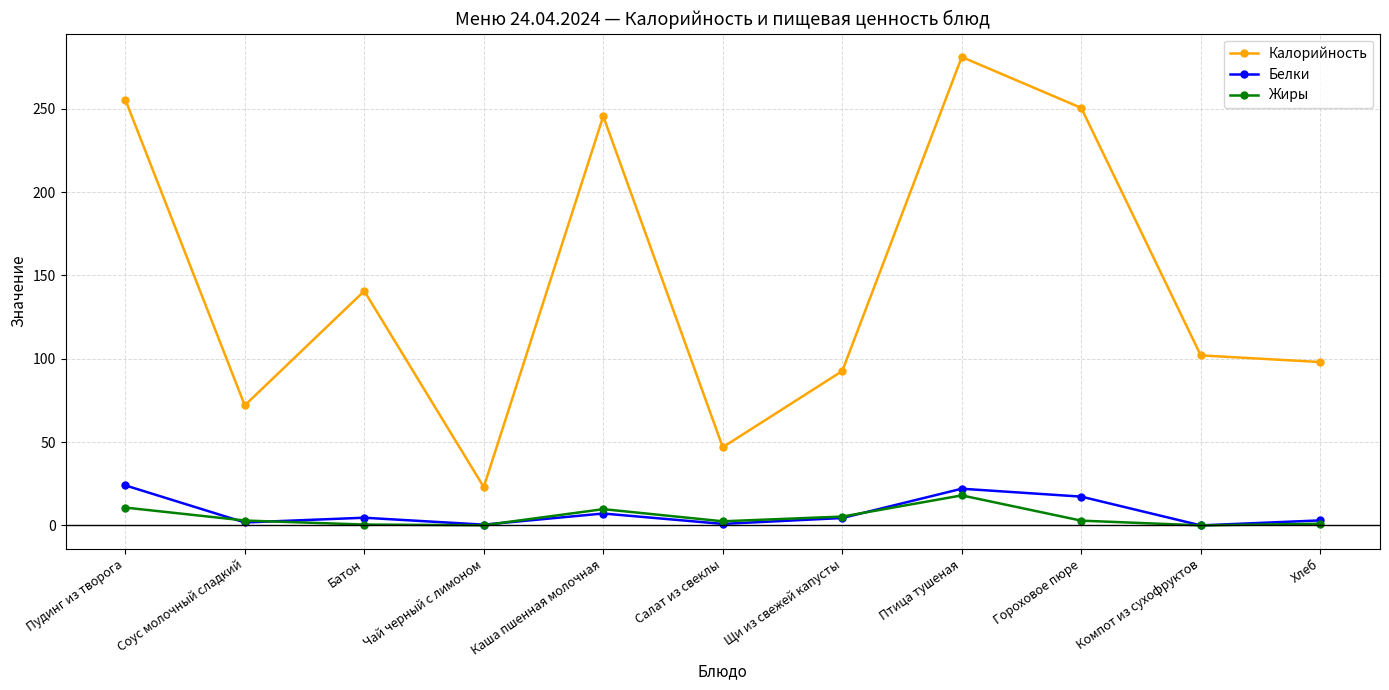

True or false: Калорийность and Белки intersect in this chart.

False